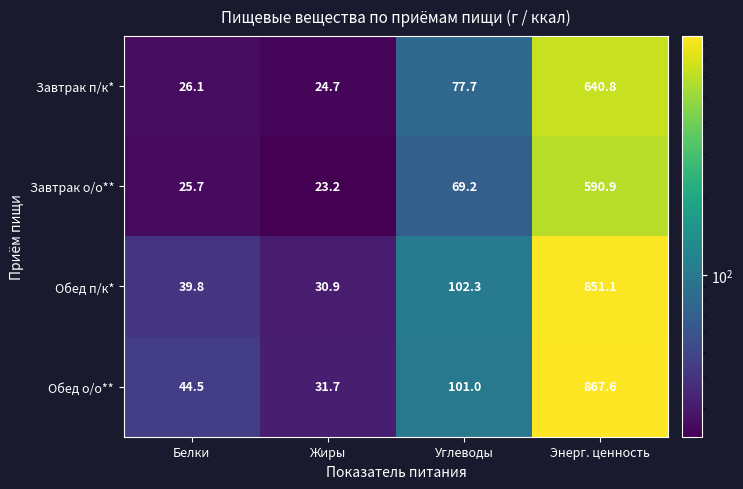

What is the maximum value shown in the chart?

867.6